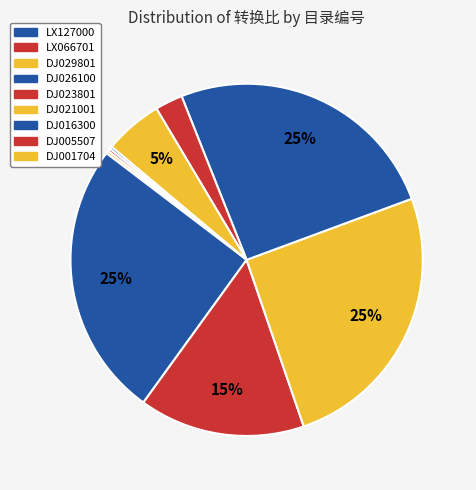

The DJ029801 slice represents 7% of the pie. True or false?

False